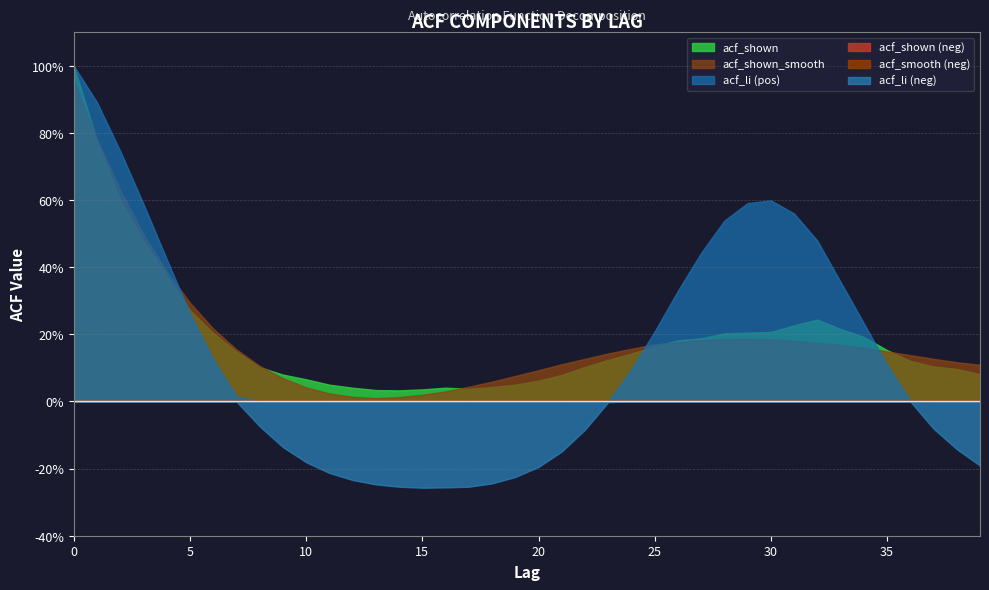

Where do acf_li and acf_shown_smooth first cross each other?

4 and 5